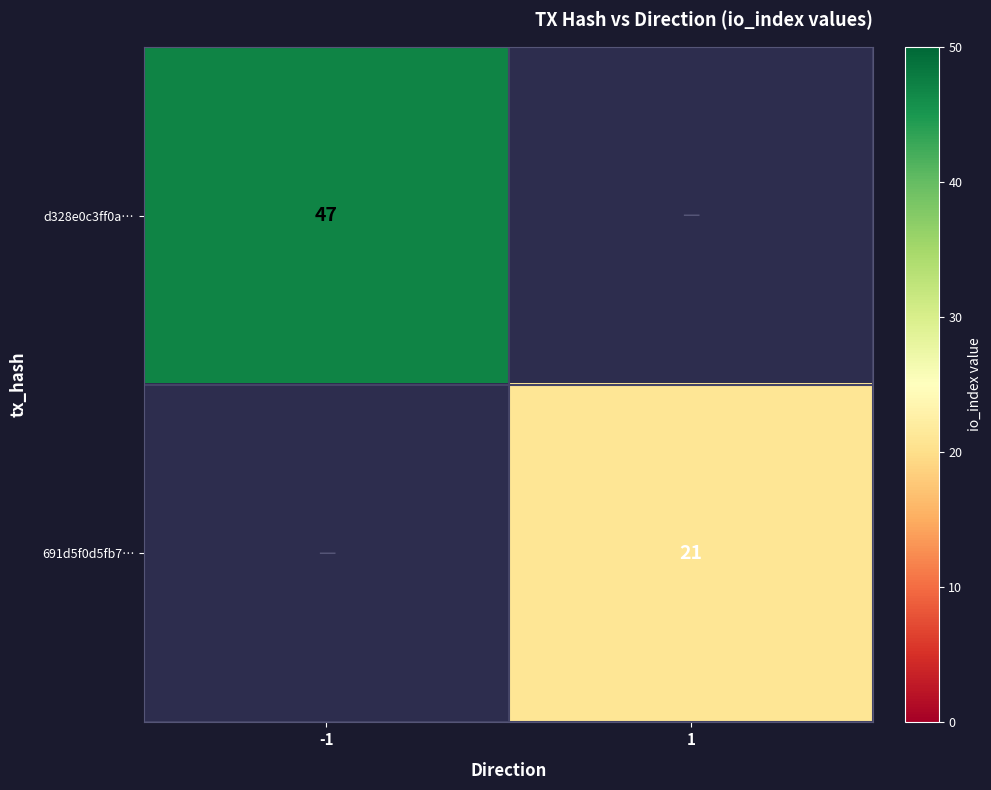

Is it true that 691d5f0d5fb7… equals 33 at 1?

False